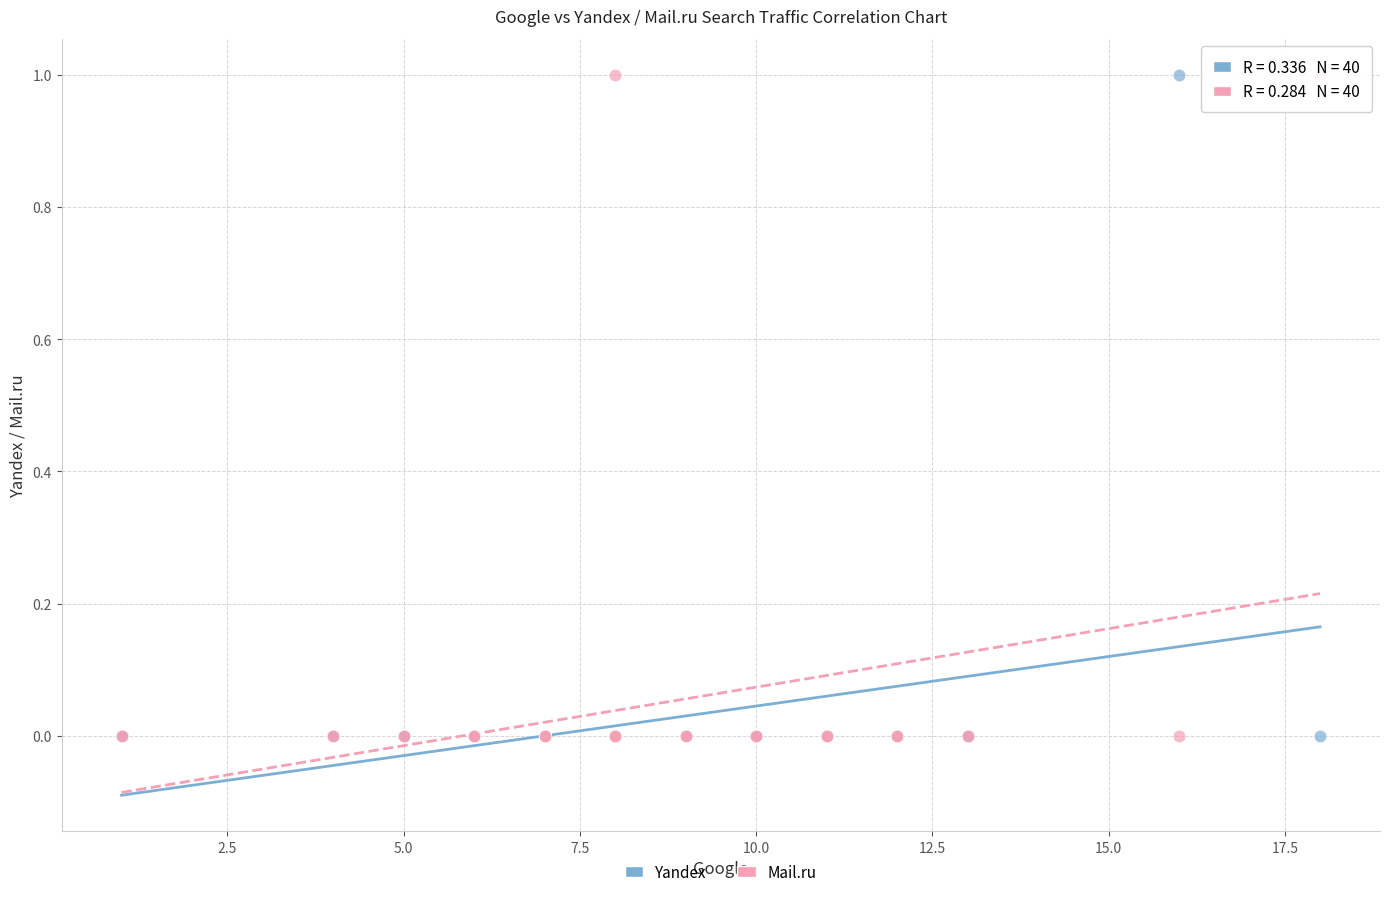

What are all the series names shown in the legend?

Yandex, Mail.ru